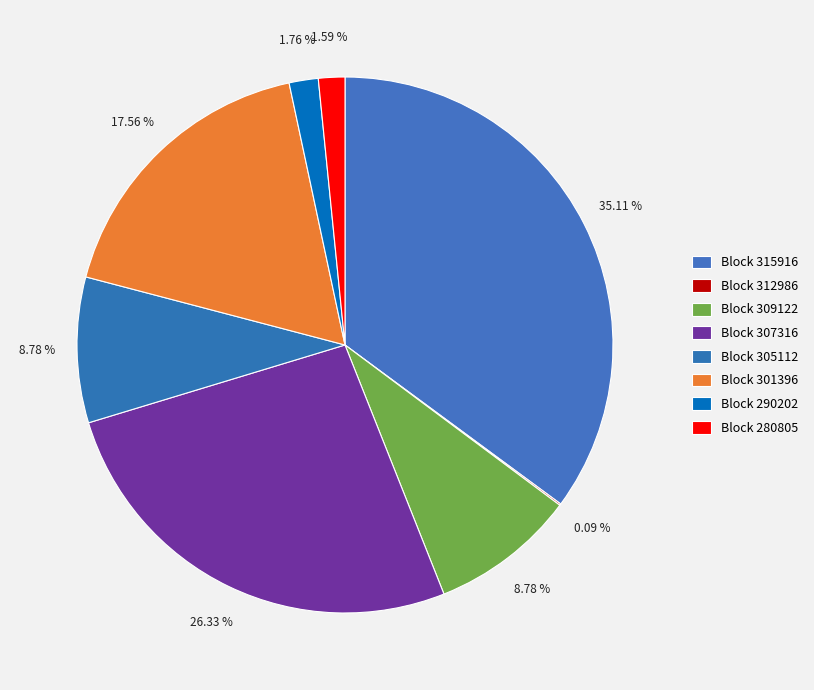

Is there any slice that represents more than half of the pie?

No